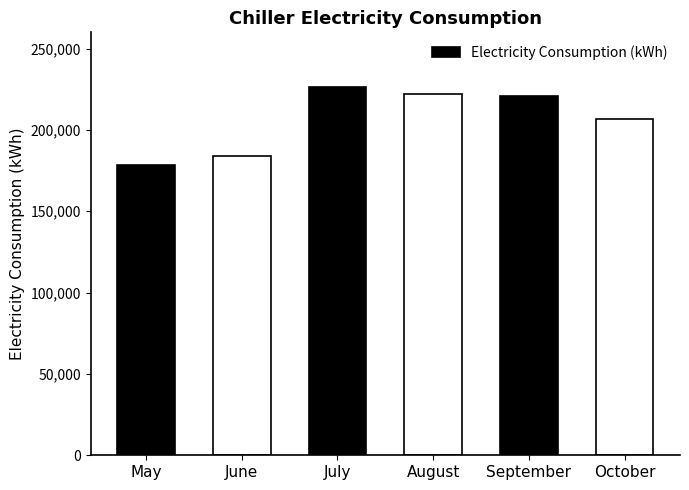

The value at August is 222171.0. True or false?

True